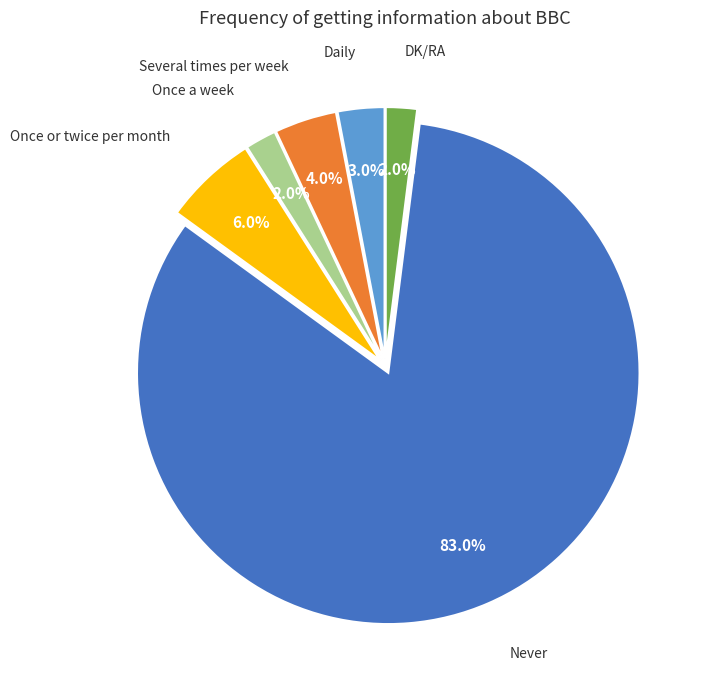

True or false: Once a week accounts for 2% of the total.

True